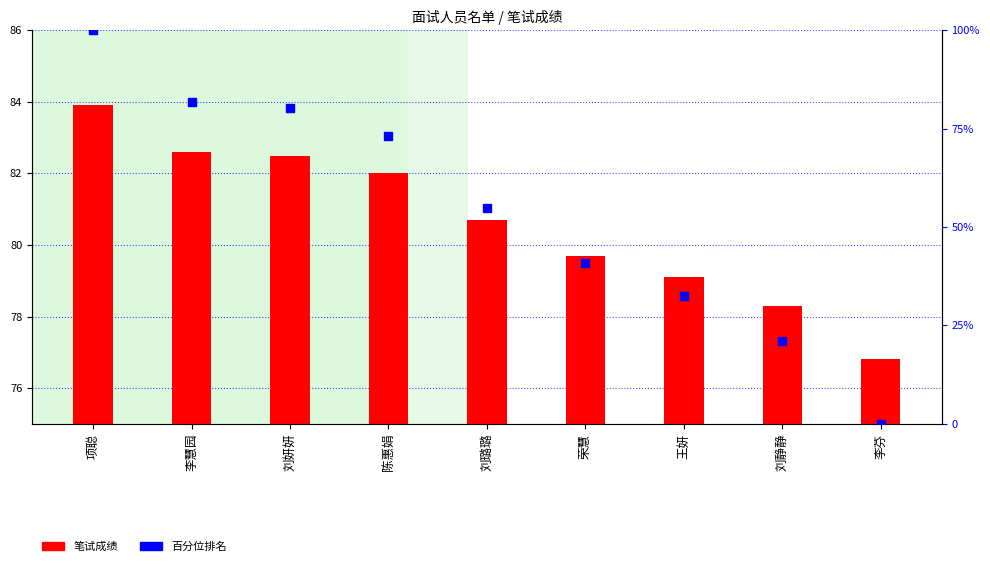

What is the total value across all series at 刘璐璐?

135.6